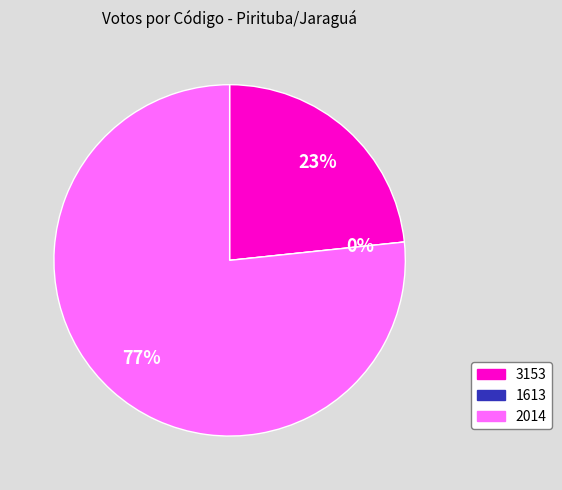

Which category accounts for the majority?

2014